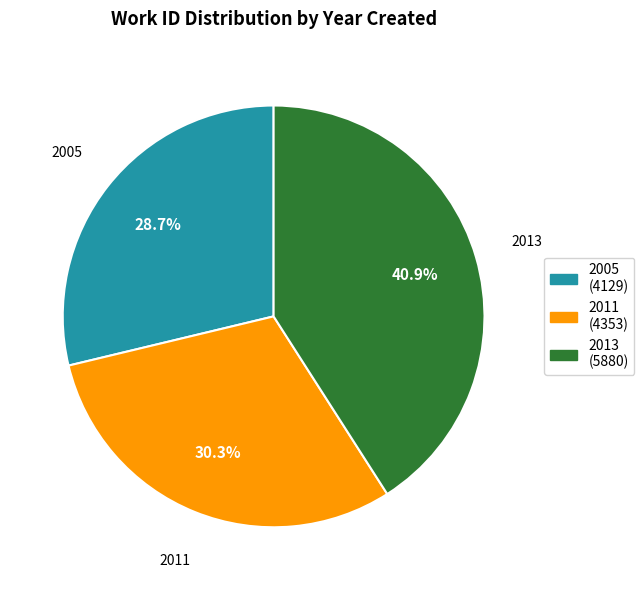

Which slice is the largest?

2013